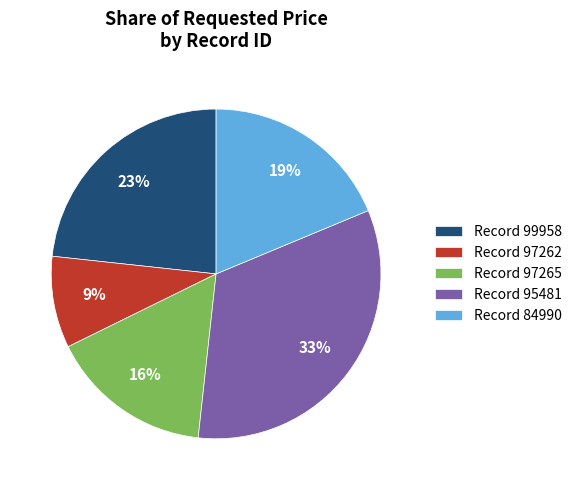

To the nearest percent, what is the difference between the largest and smallest slice percentages?

24%